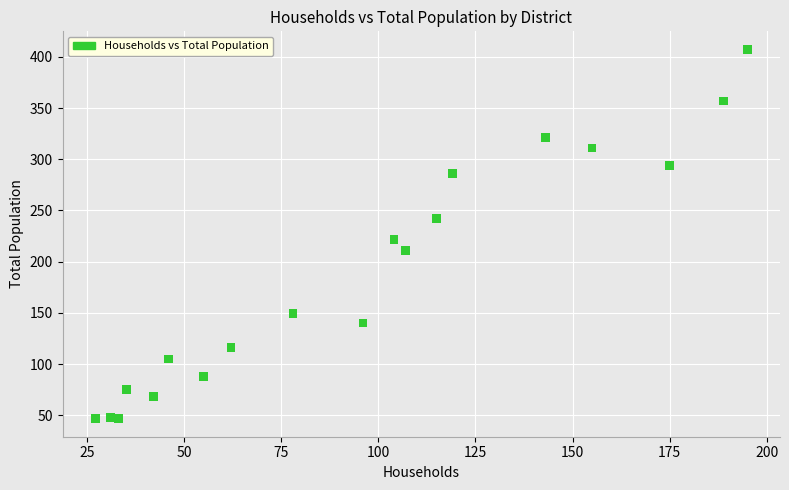

What is the range of Y values (max minus min)?

360